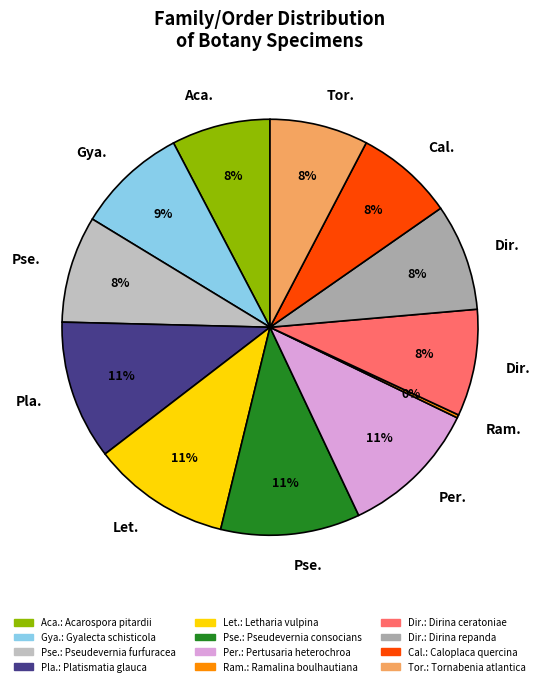

How many segments does this pie chart have?

12